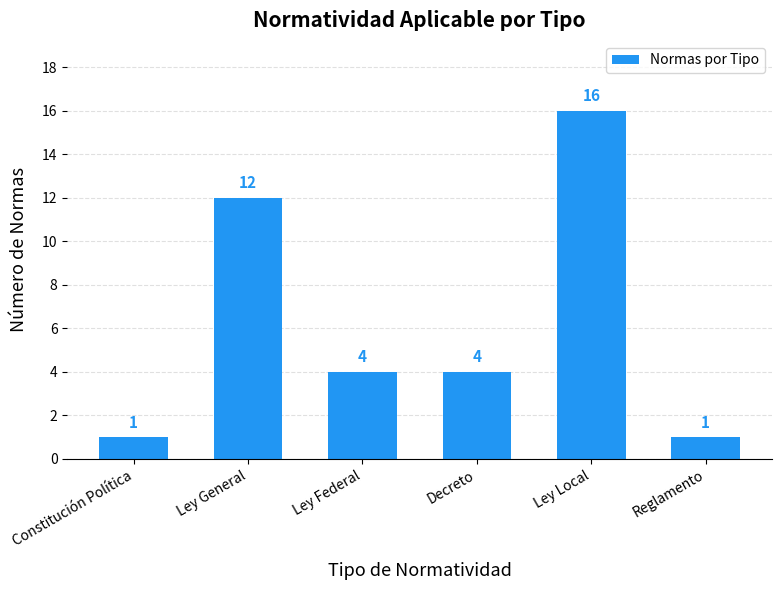

Reading left to right, what are all the values shown in this chart?

1	12	4	4	16	1